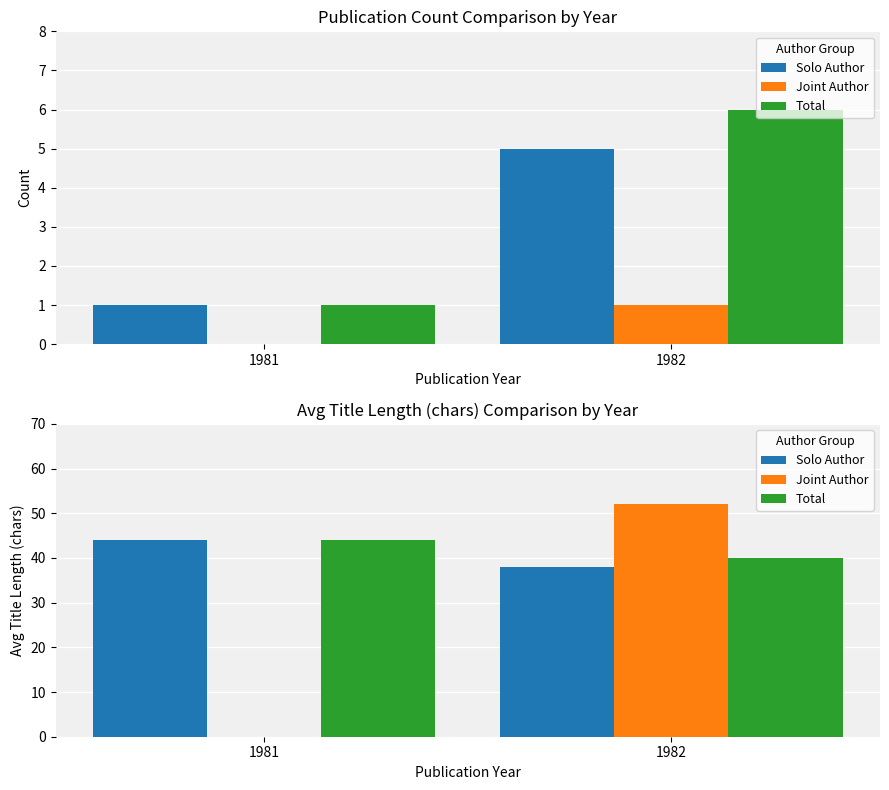

How many data points in Total are less than 44?

1